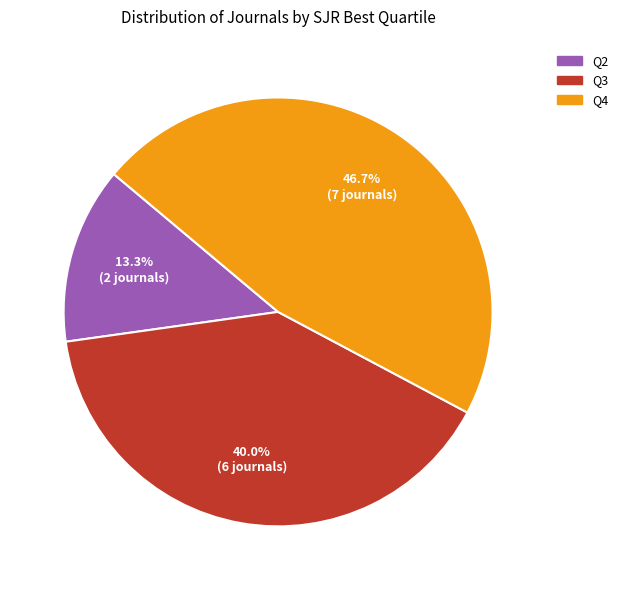

To the nearest percent, what percentage of the pie is Q4?

47%